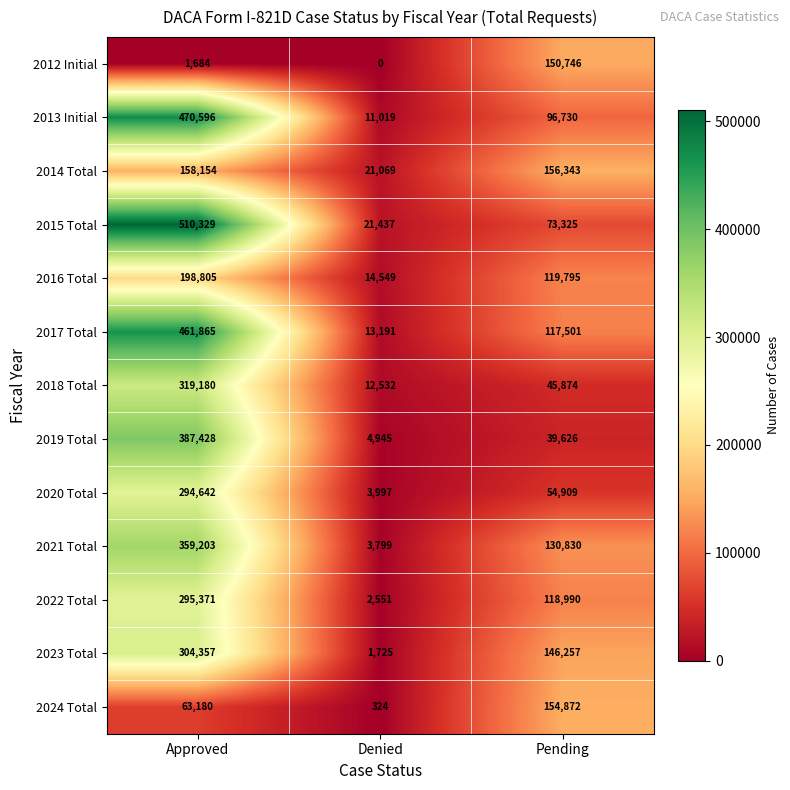

What is the sum of all 2015 Total values?

605091